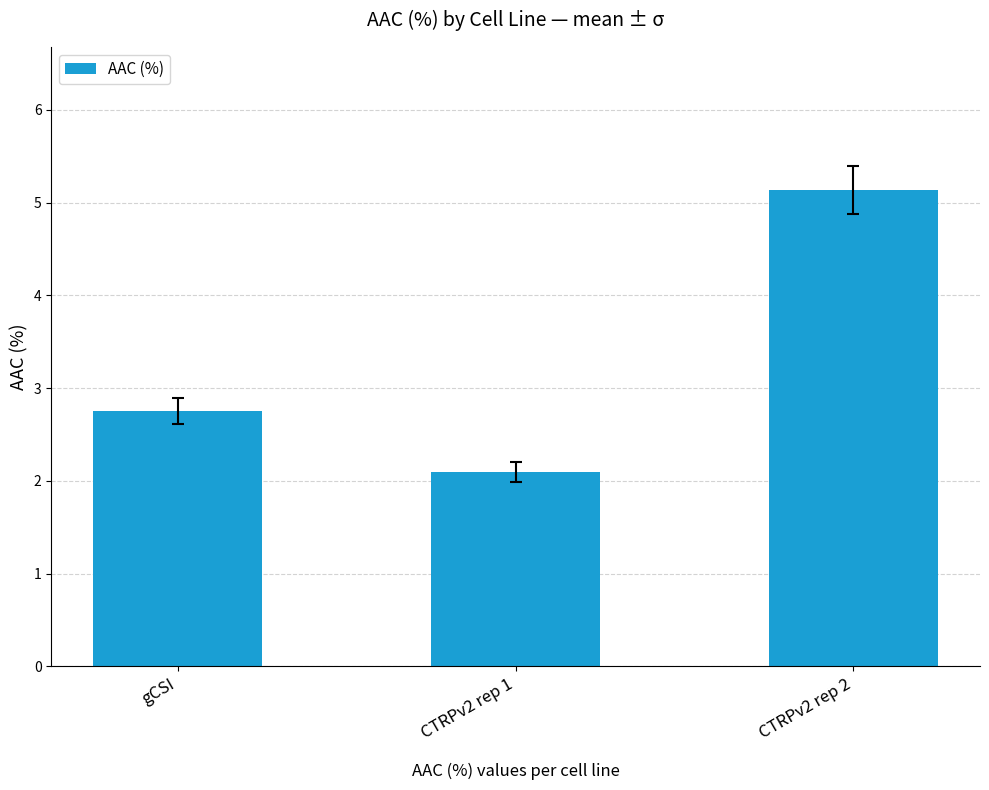

What is the sum of the values at CTRPv2 rep 1 and gCSI?

4.9